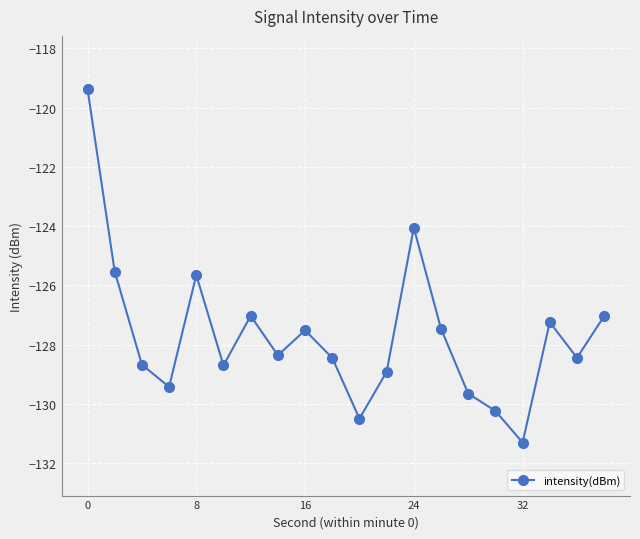

What is the greatest value displayed?

-119.4